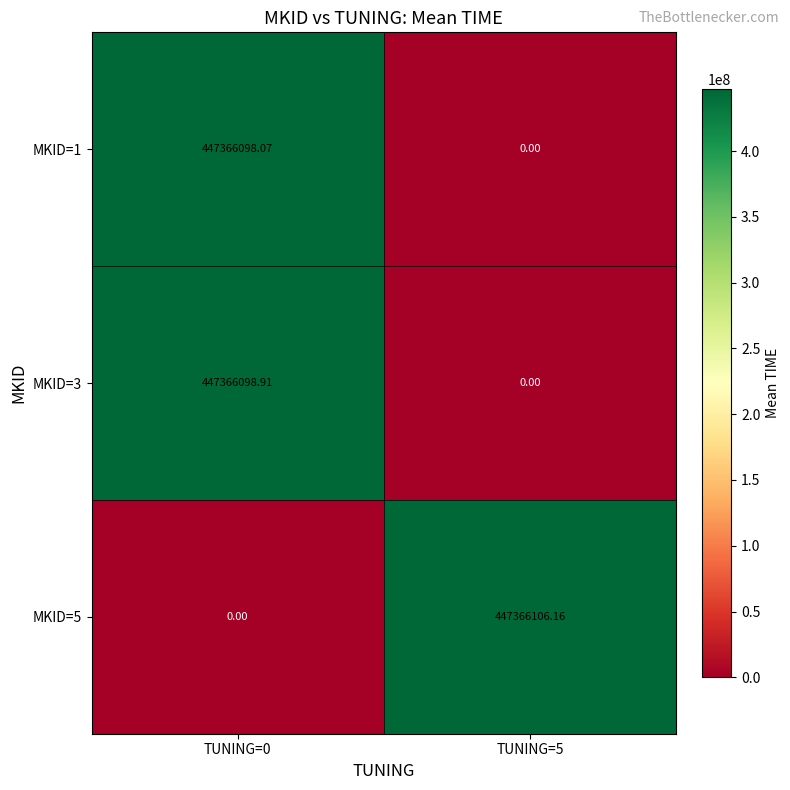

Which series has the largest total across all categories?

MKID=5